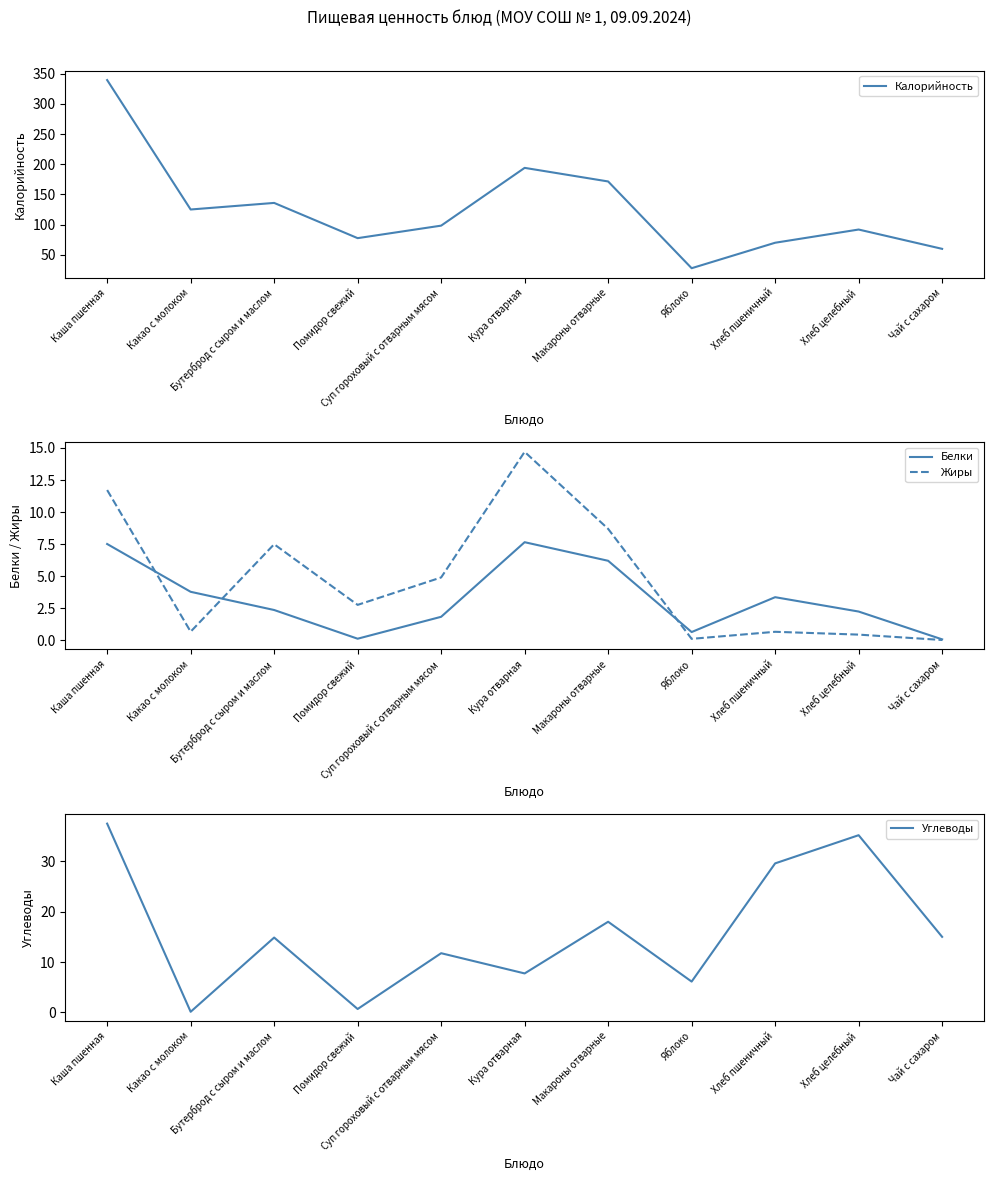

Which series changed the most between Бутерброд с сыром и маслом and Чай с сахаром?

Калорийность